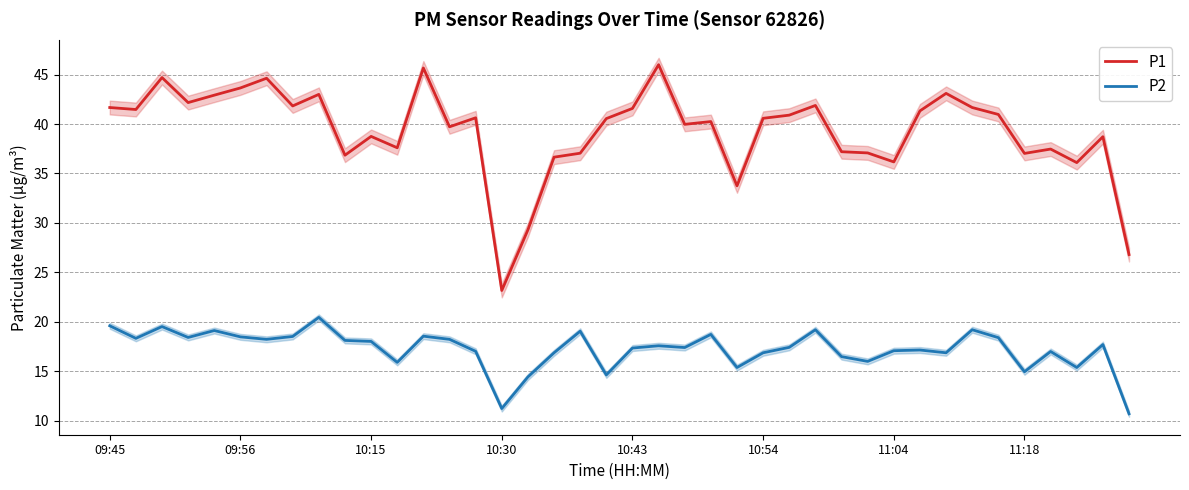

What are all the series names shown in the legend?

P1, P2